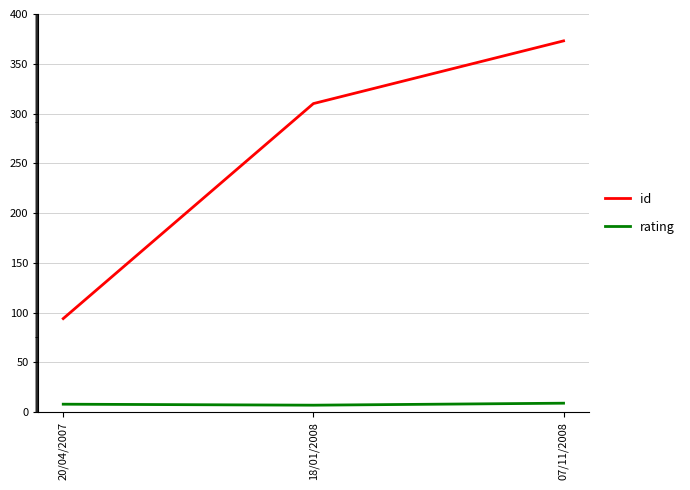

Which series has the largest total across all categories?

id